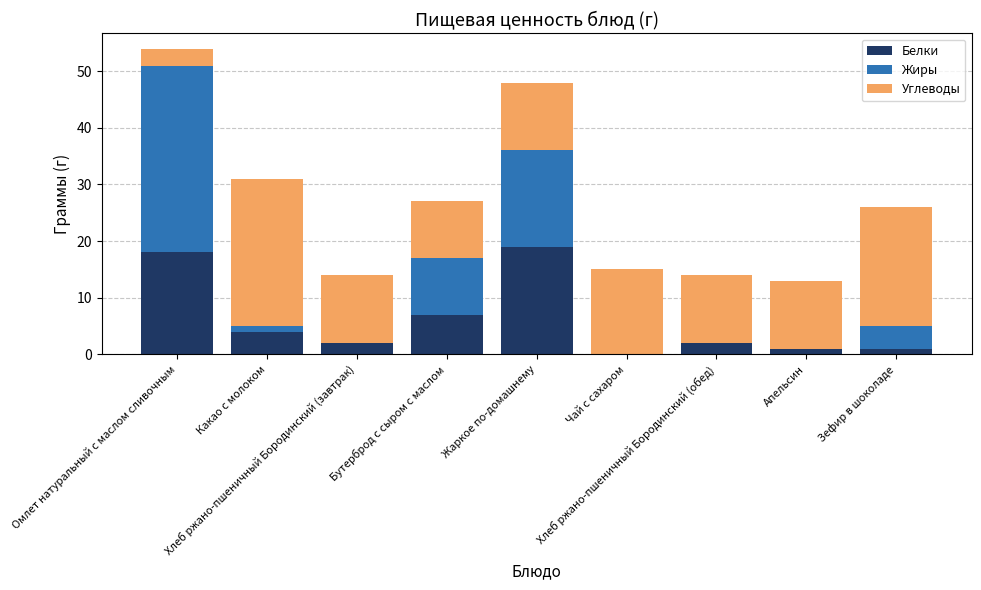

What is the highest value of the Белки series?

19